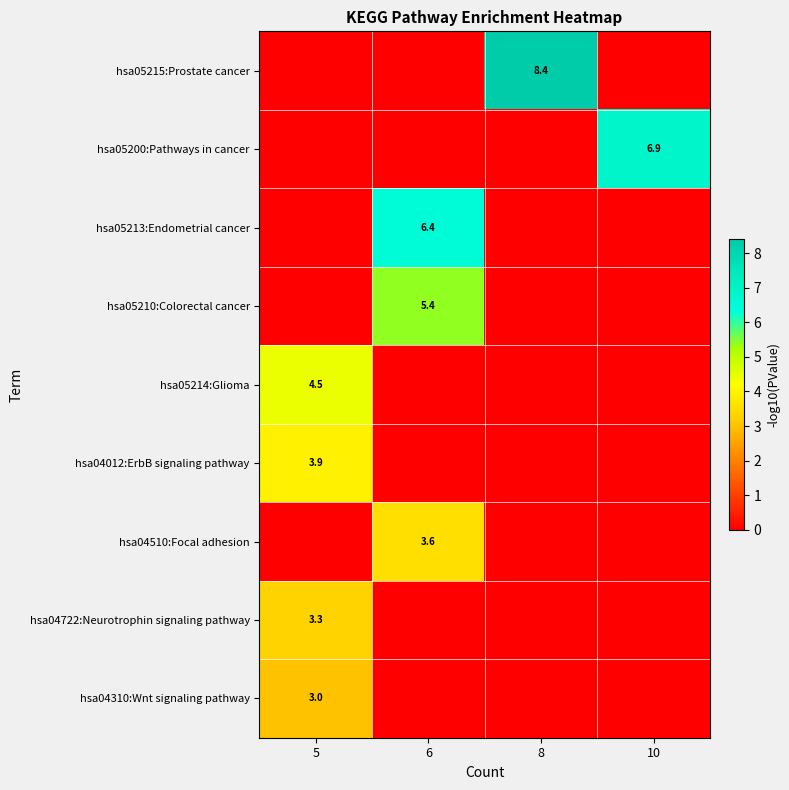

At which label is hsa05213:Endometrial cancer closest to 3?

5